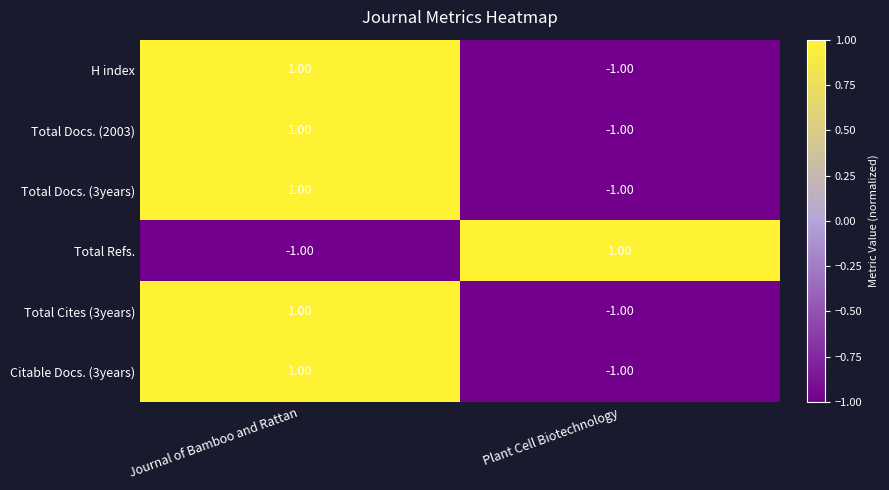

Count the number of categories in the chart.

2